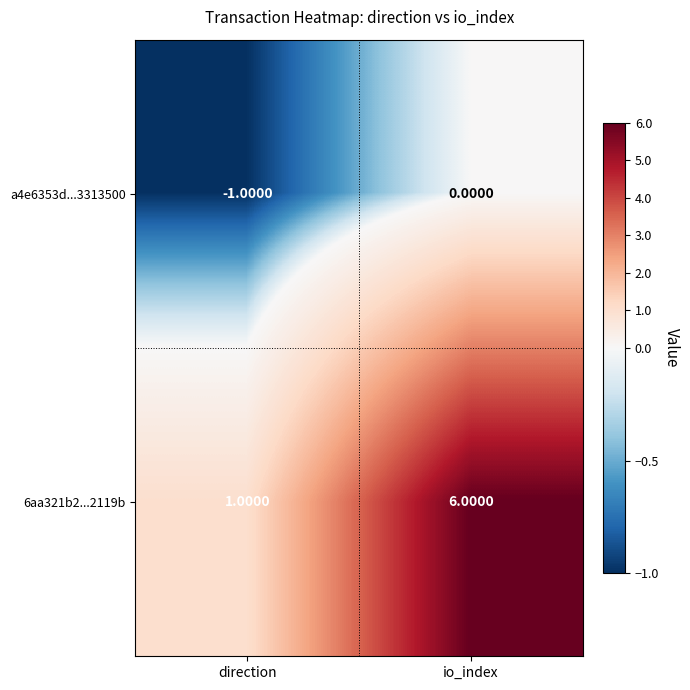

At which category does the chart reach its peak across all series?

io_index